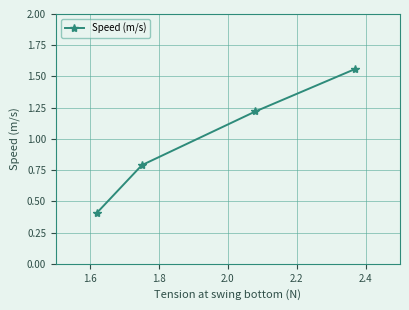

What is the smallest value displayed?

0.4